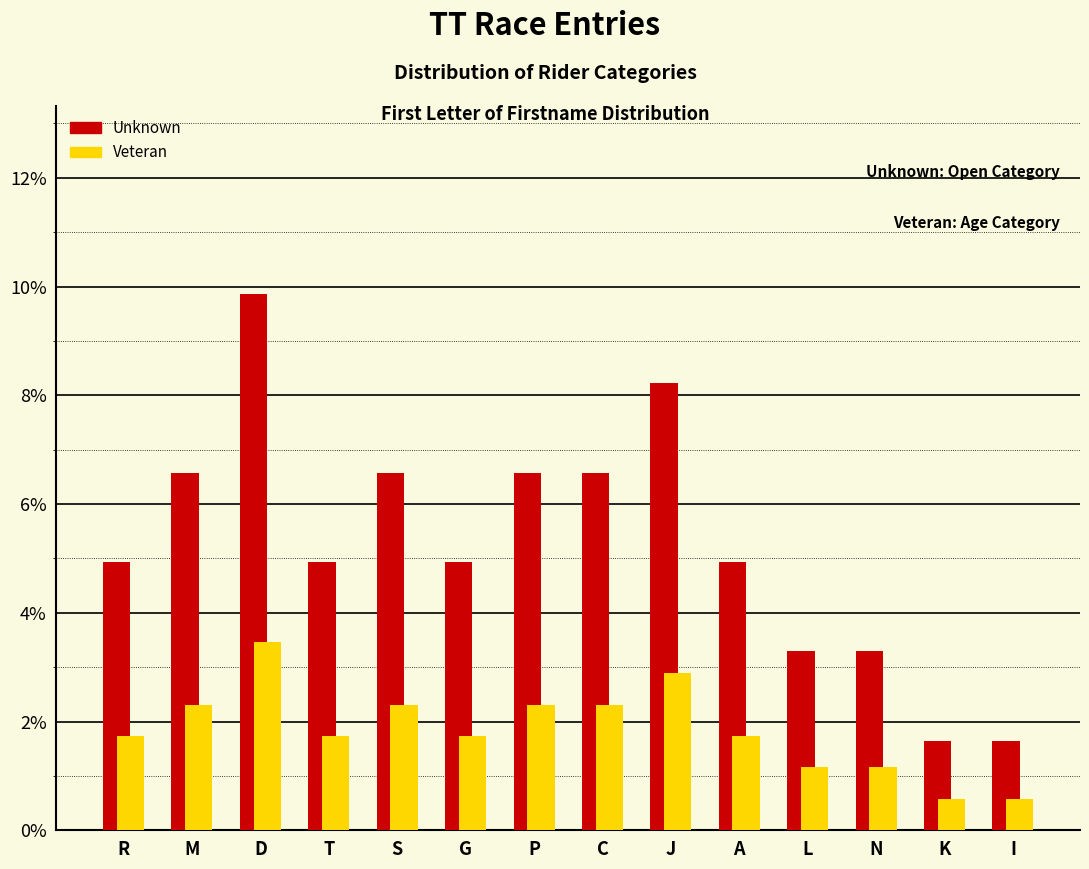

Reading right to left, list all the values displayed in this chart.

Unknown: I=1.6	K=1.6	N=3.3	L=3.3	A=4.9	J=8.2	C=6.6	P=6.6	G=4.9	S=6.6	T=4.9	D=9.9	M=6.6	R=4.9
Veteran: I=0.6	K=0.6	N=1.2	L=1.2	A=1.7	J=2.9	C=2.3	P=2.3	G=1.7	S=2.3	T=1.7	D=3.5	M=2.3	R=1.7